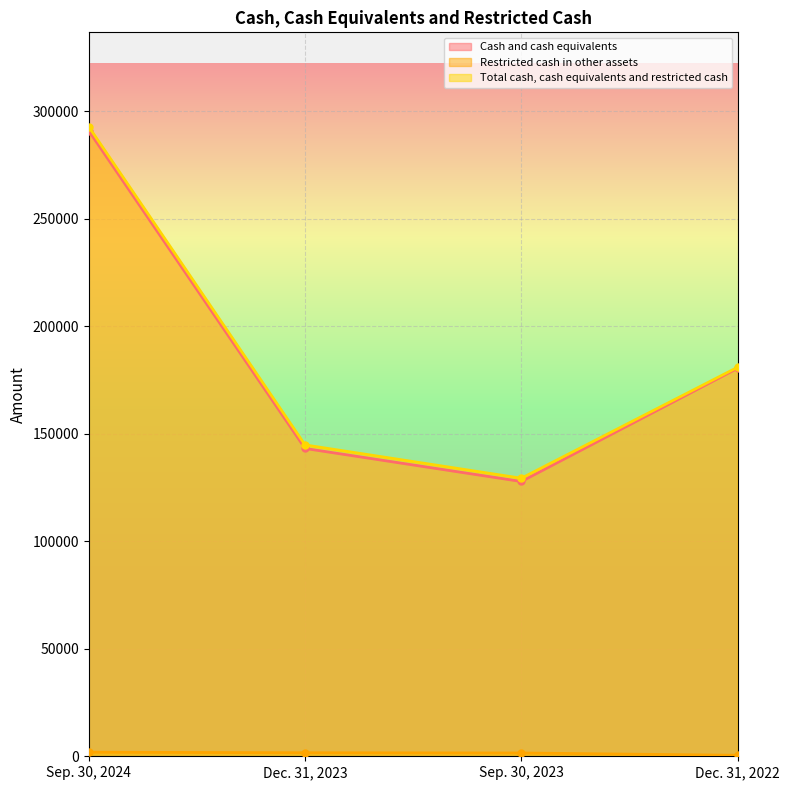

True or false: Restricted cash in other assets and Total cash, cash equivalents and restricted cash cross at least once.

False